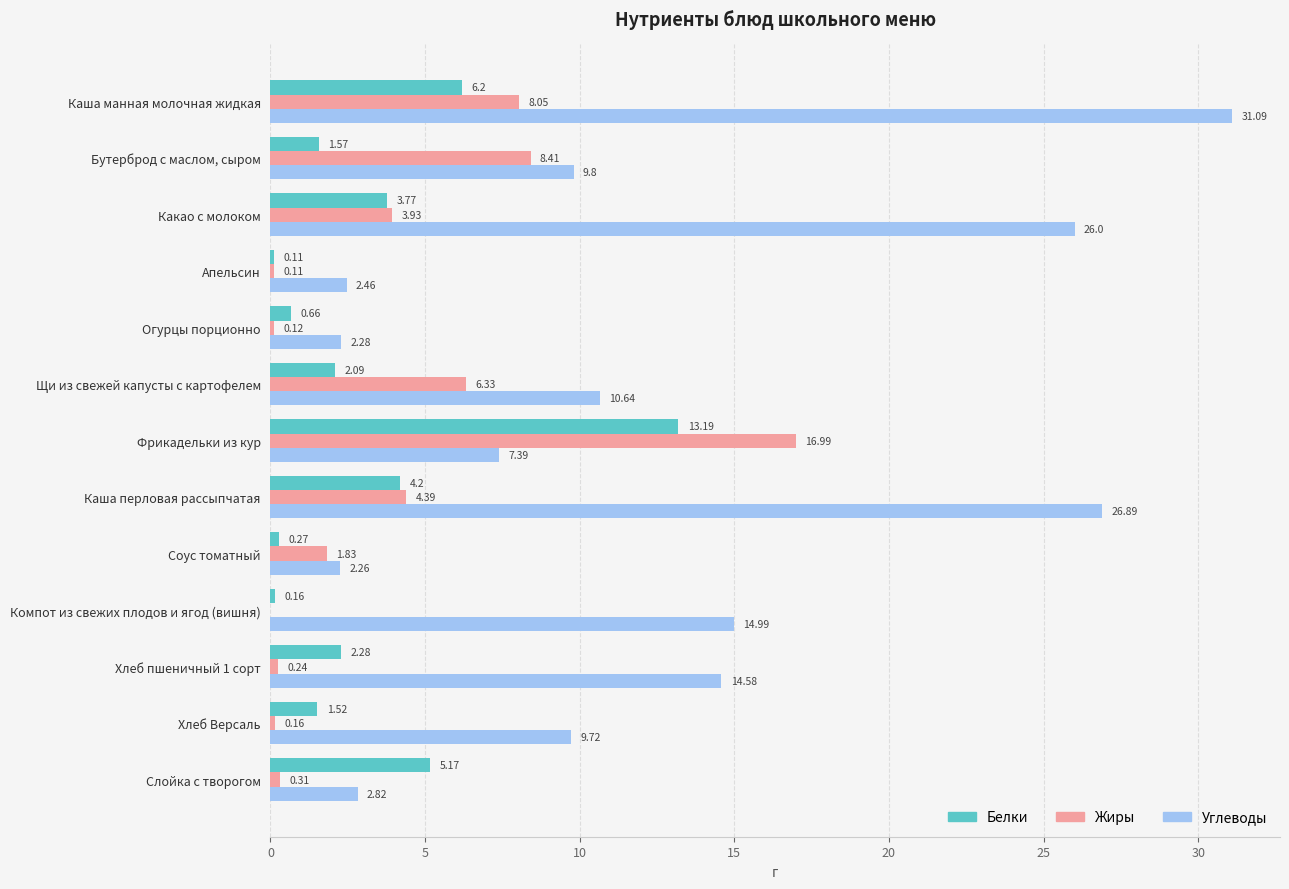

What is the sum of all Белки values?

41.2